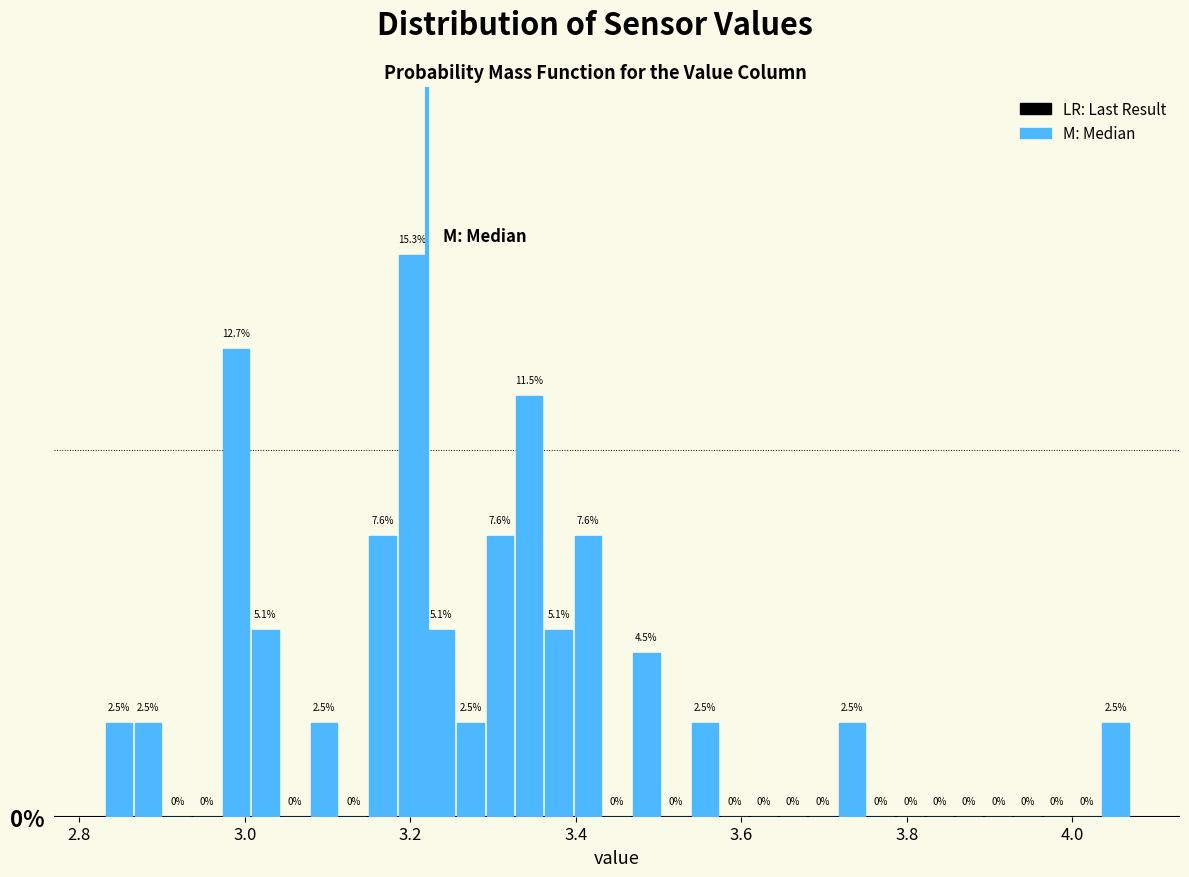

Around what value on the x-axis is the tallest bar? Give the approximate position of its centre, as read against the axis.

3.20